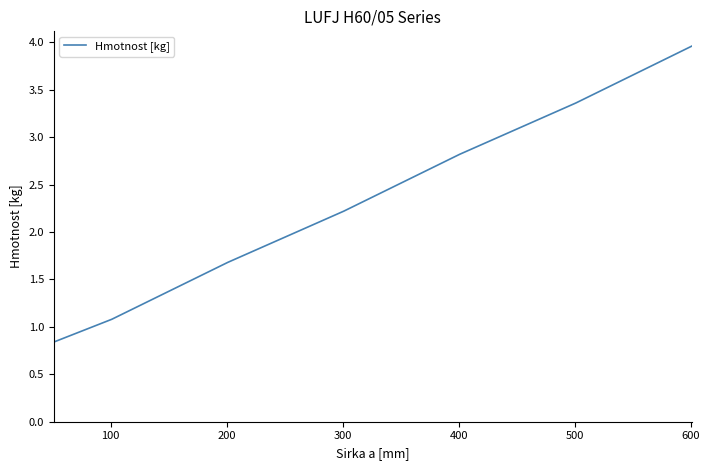

True or false: there are more than 1 points higher than both neighbors.

False